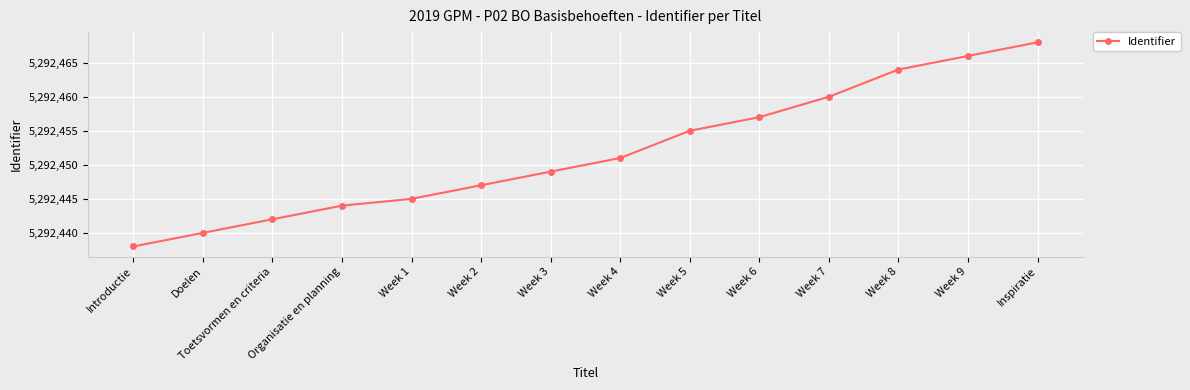

Between Week 4 and Week 3, which is larger?

Week 4